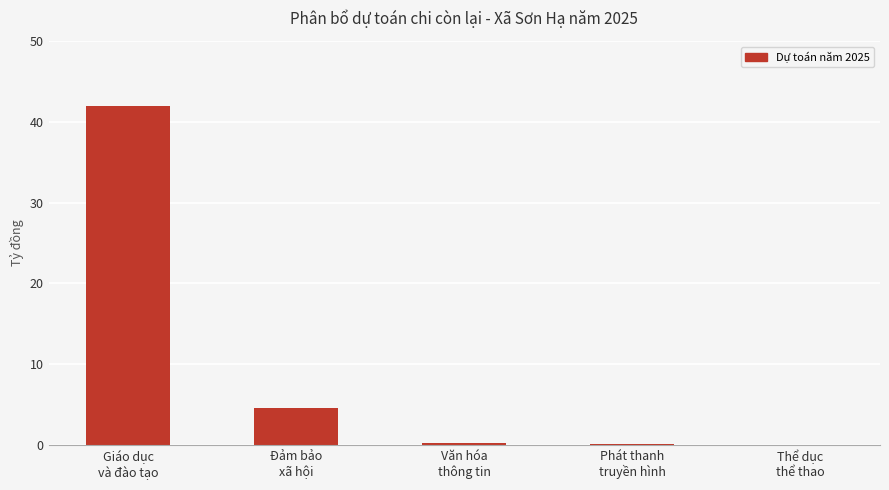

What is the difference between the second highest and second lowest values?

4504882421